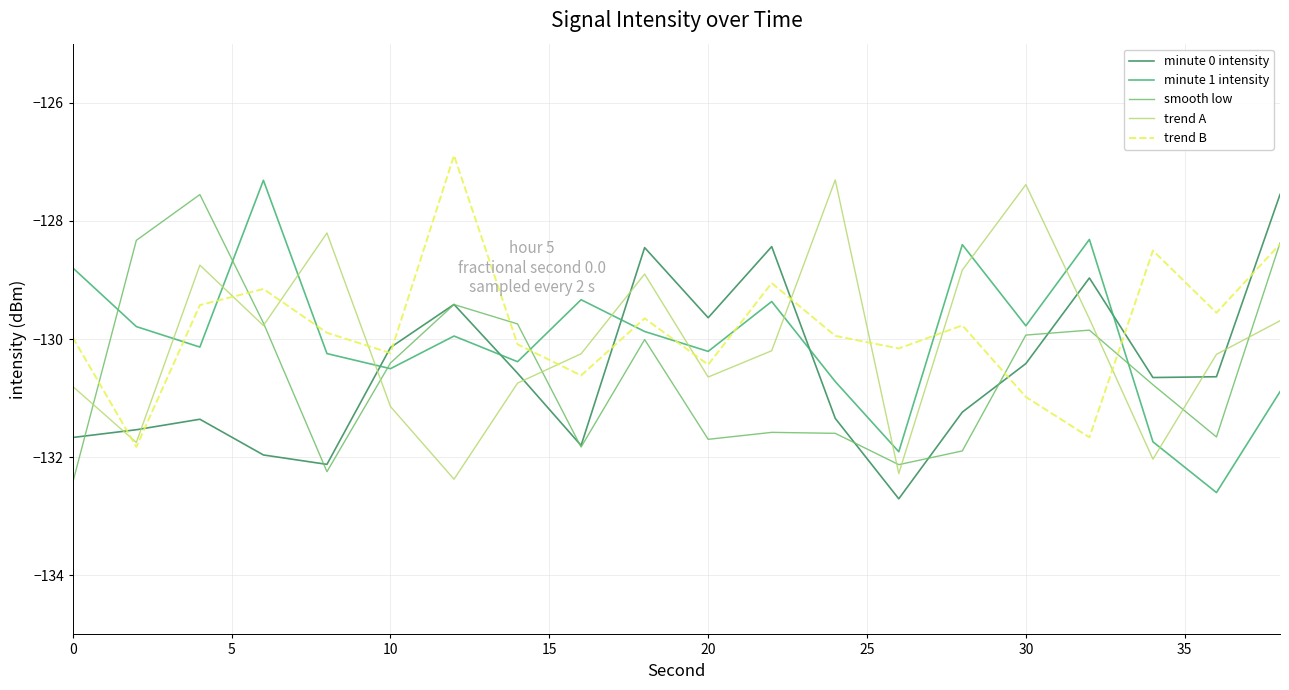

What is the smallest value displayed?

-132.7